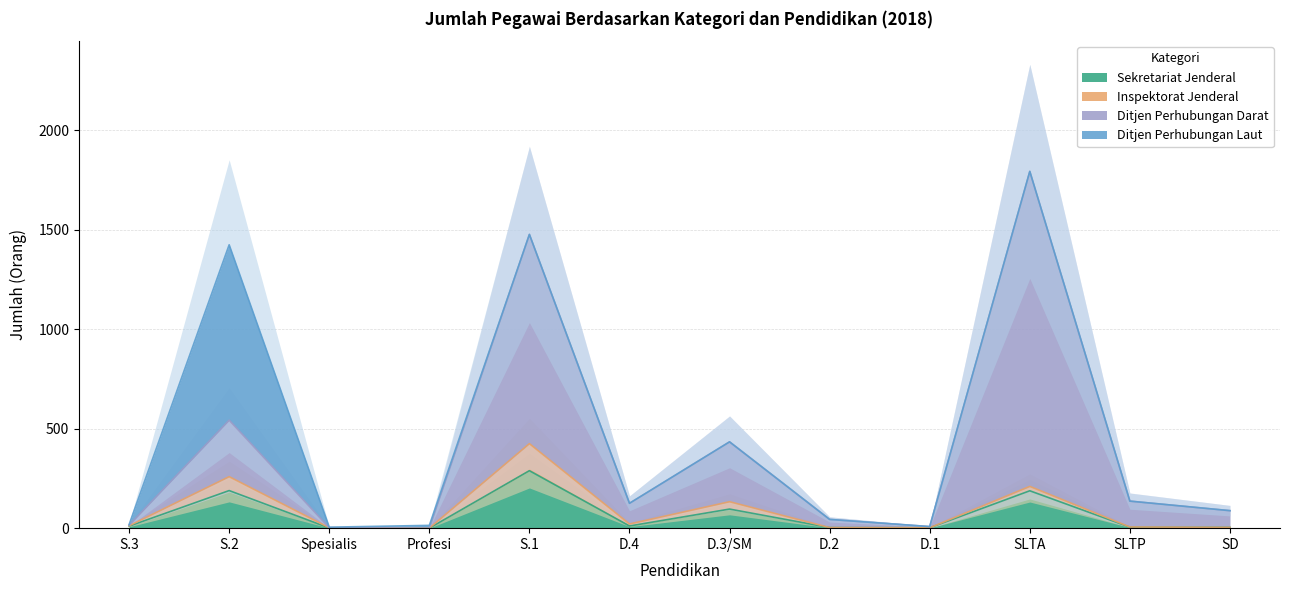

What is the label of the 12th point from the right?

S.3